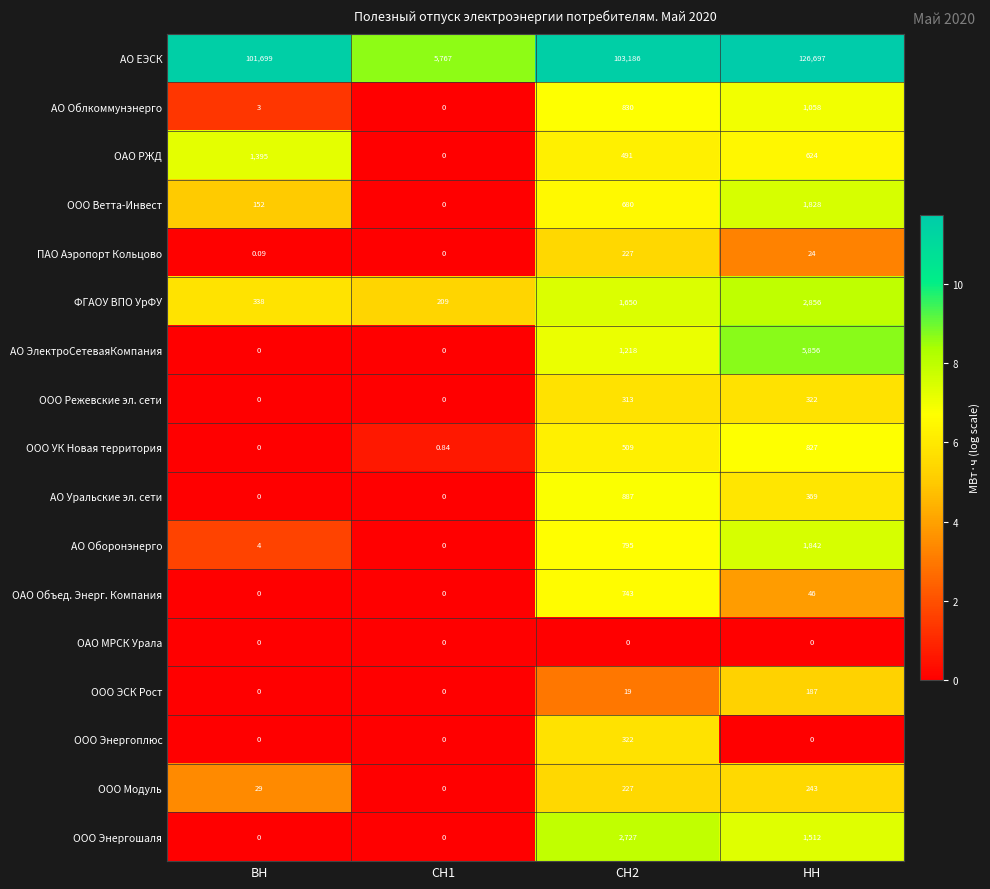

Which series has the largest range (max minus min)?

АО ЕЭСК